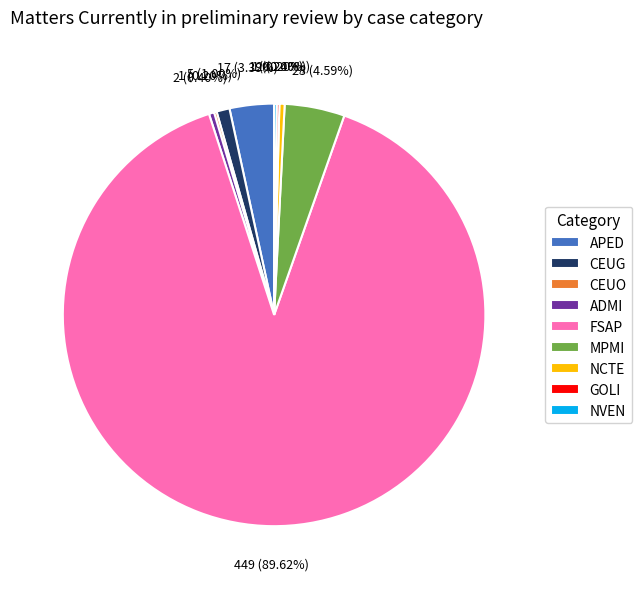

To the nearest percent, what is the average slice percentage?

11%